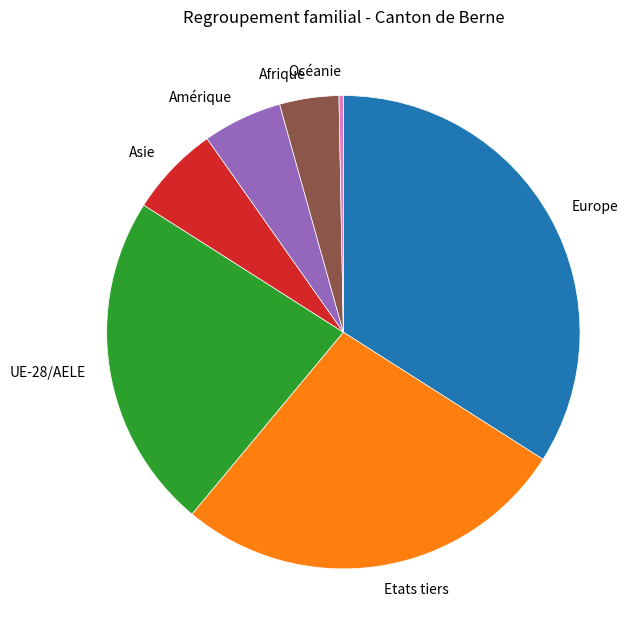

Combined, do Asie and Etats tiers account for over 50%?

No